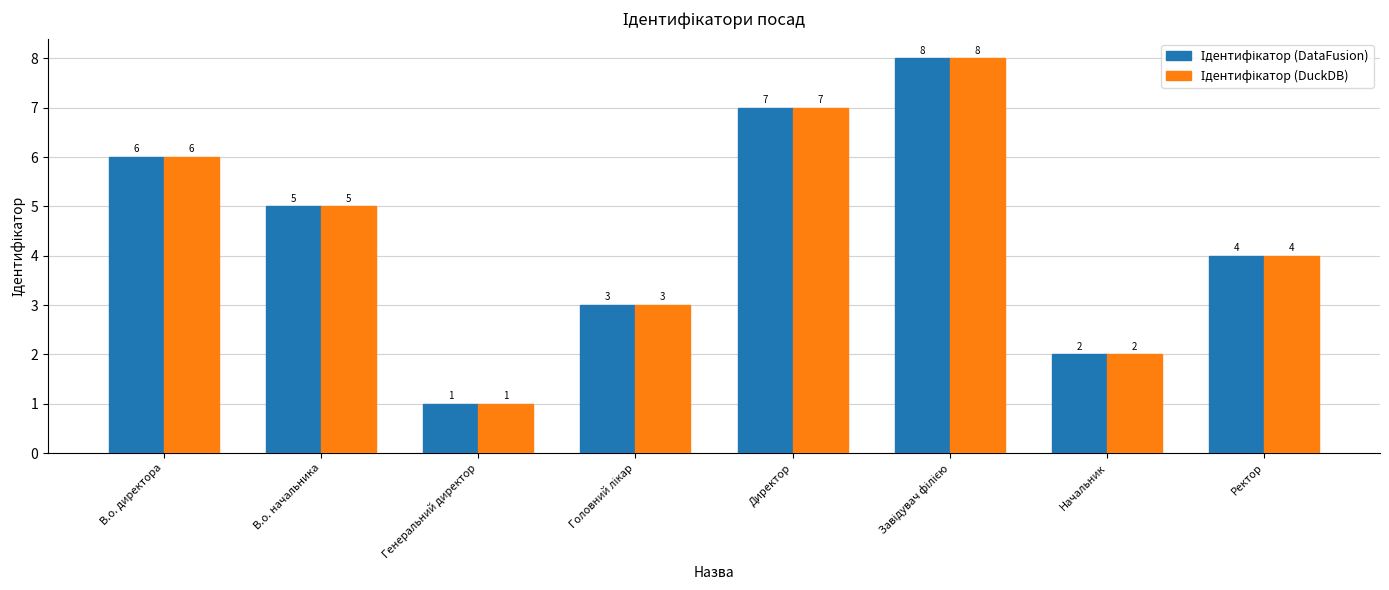

What position from the right is Начальник?

2